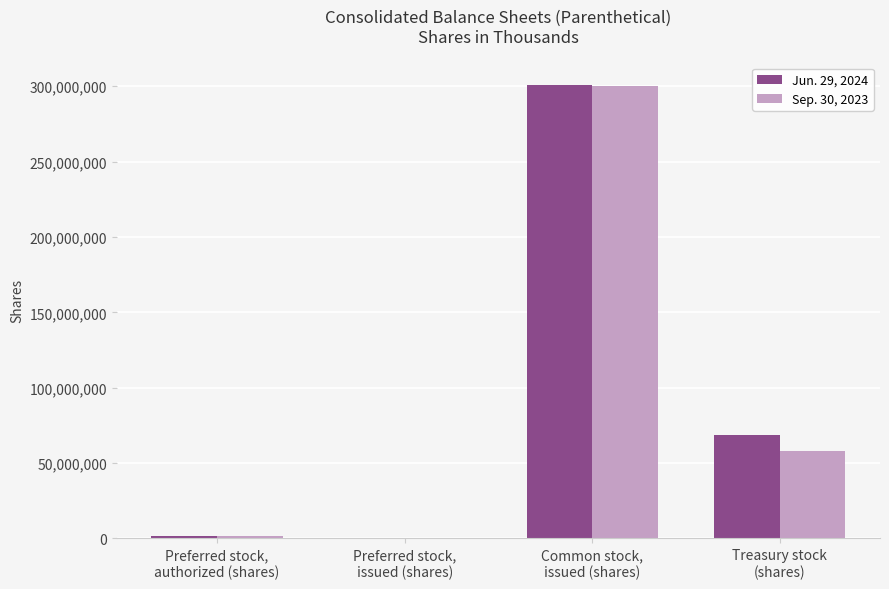

Reading right to left, list all the values displayed in this chart.

Jun. 29, 2024: 68731000	300787000	0	1623000
Sep. 30, 2023: 58231000	299940000	0	1623000